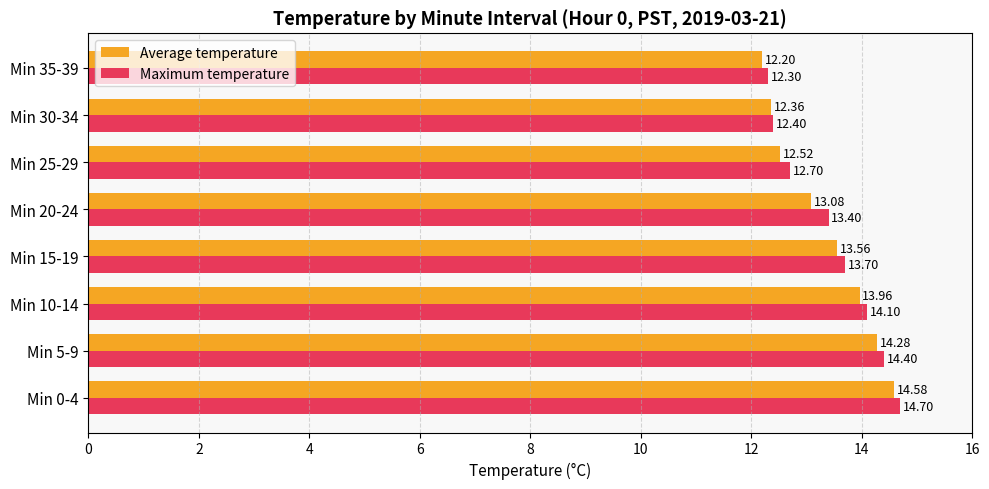

How many values in the Average temperature series are below 13?

3